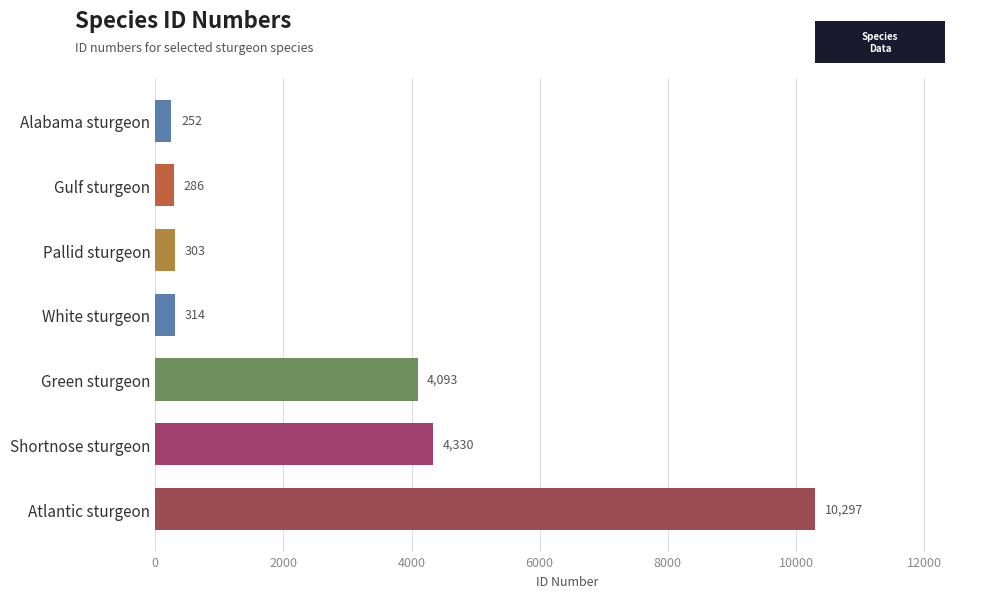

What is the difference between the maximum and minimum values?

10045